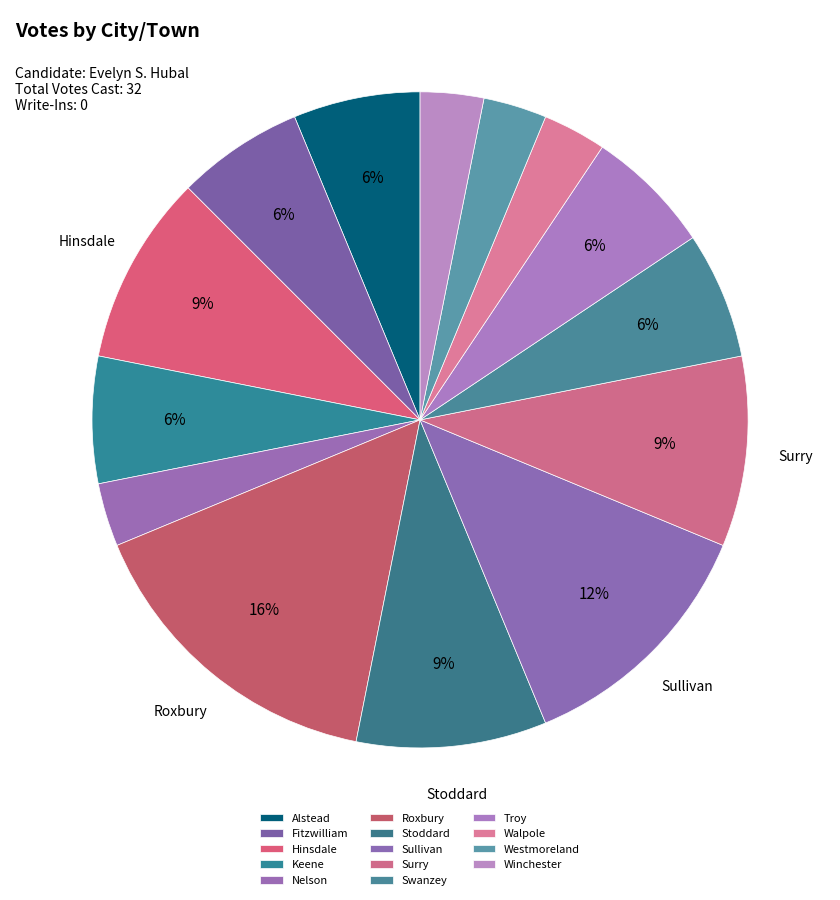

Which category has the biggest portion of the pie?

Roxbury